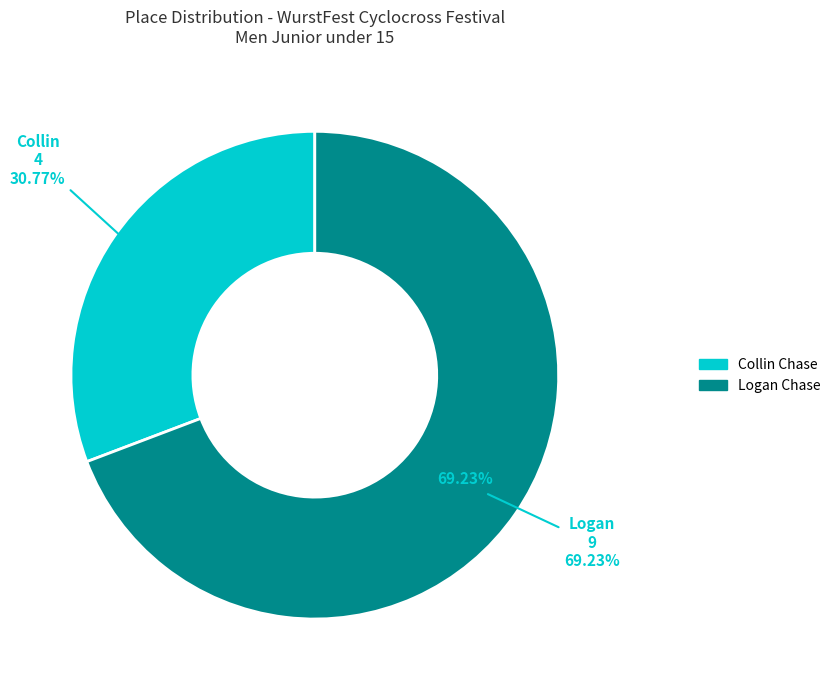

Is it true that Logan is 69% of the pie?

True